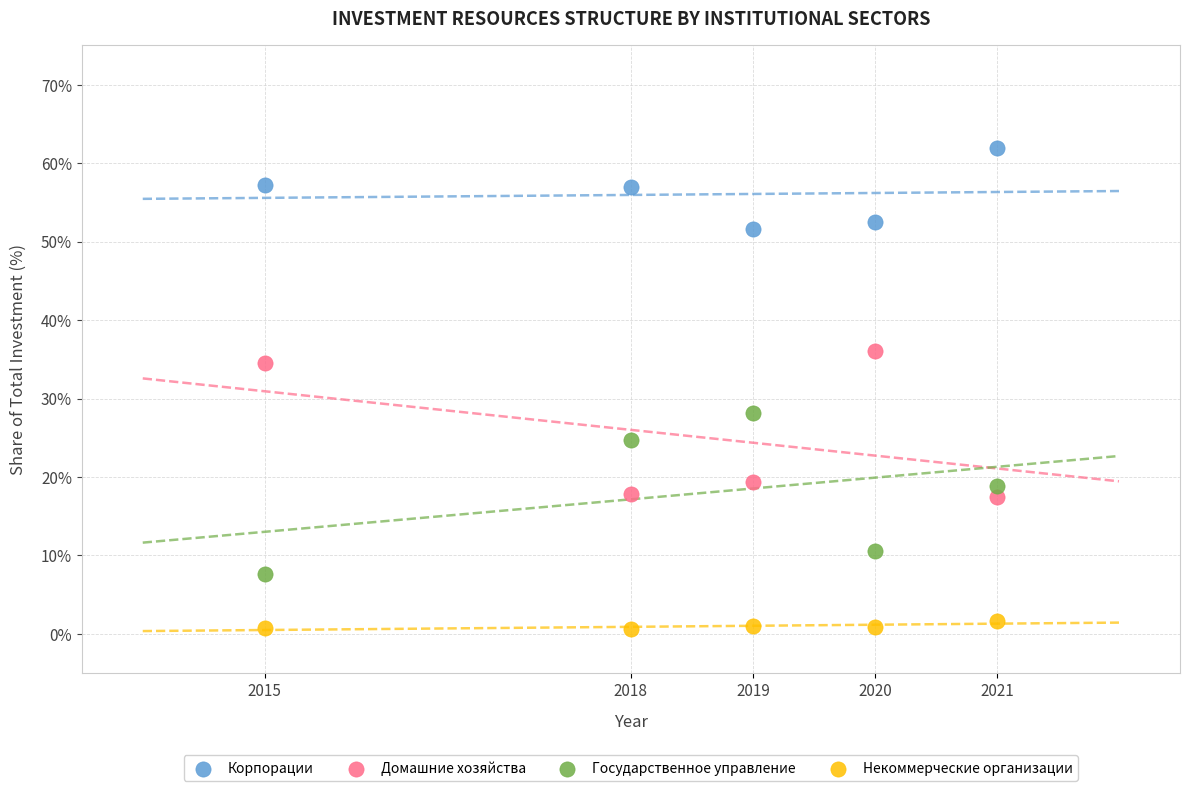

Across all data points, what is the range of X values (max minus min)?

6.0